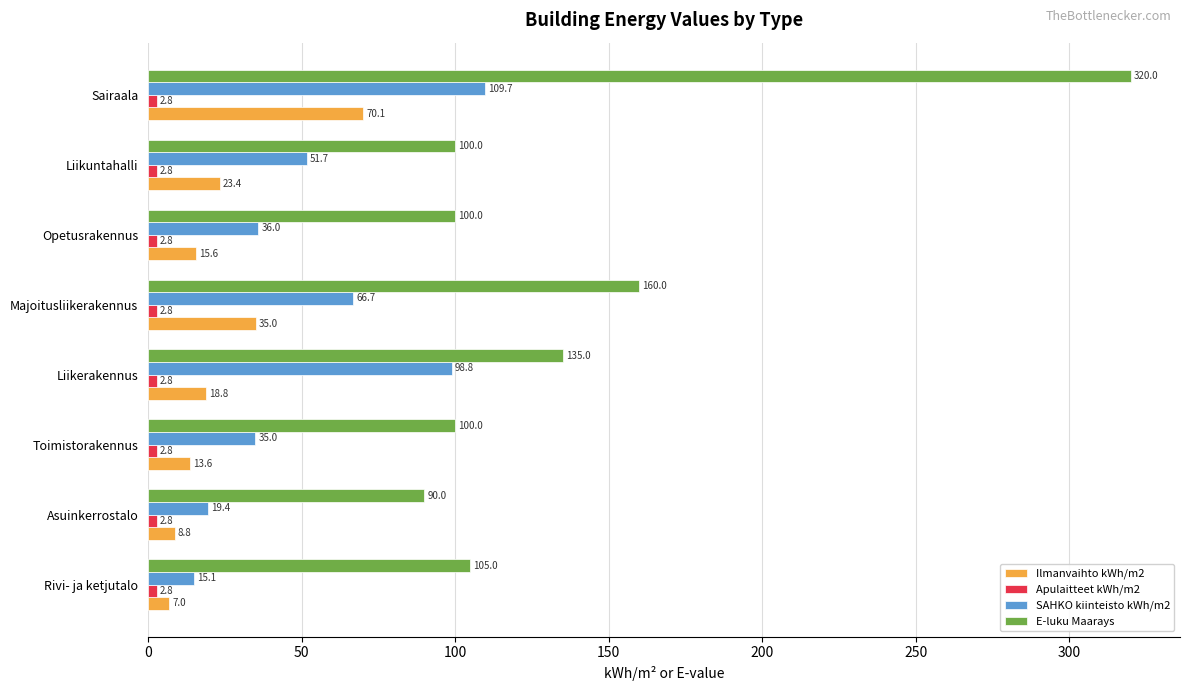

Which series has the largest total across all categories?

E-luku Maarays